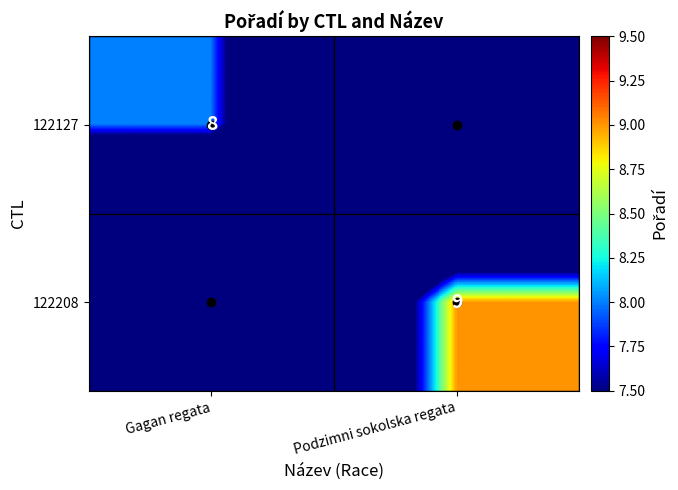

How many distinct data groups are displayed?

2